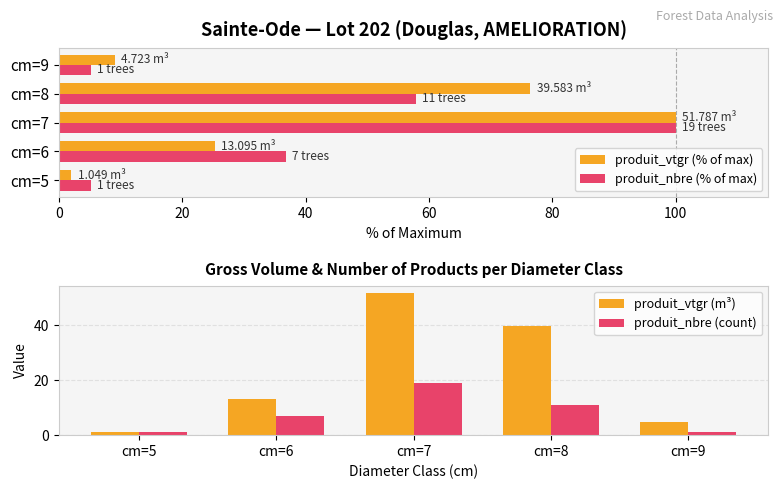

What is the average value of the produit_nbre (% of max) series?

41.1